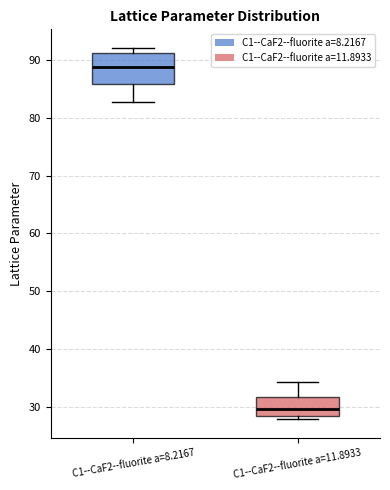

Where does the lower whisker of the box for C1--CaF2--fluorite a=8.2167 end on the y-axis? The values are not printed on the chart, so give them approximately, as read against the axis.

83